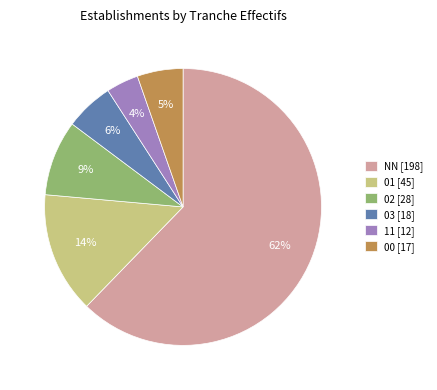

Between 01 [45] and 11 [12], which is larger?

01 [45]